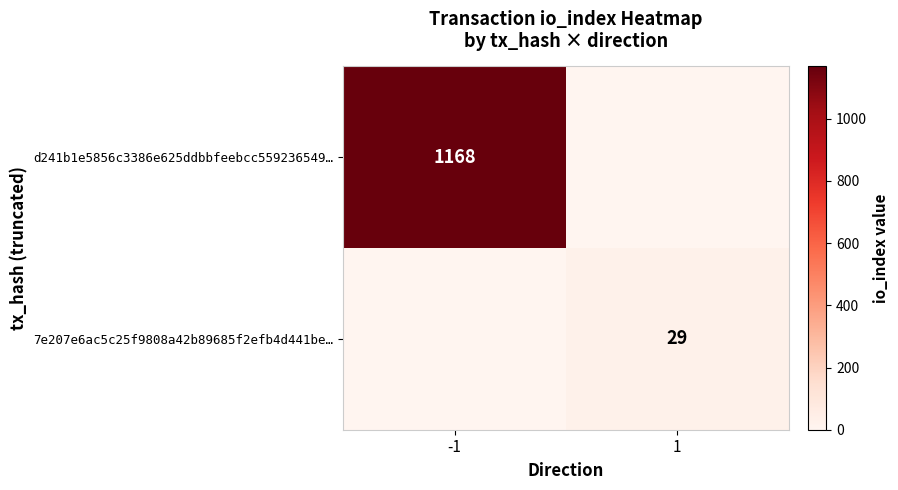

Is it true that 7e207e6ac5c25f9808a42b89685f2efb4d441be… equals 29 at 1?

True